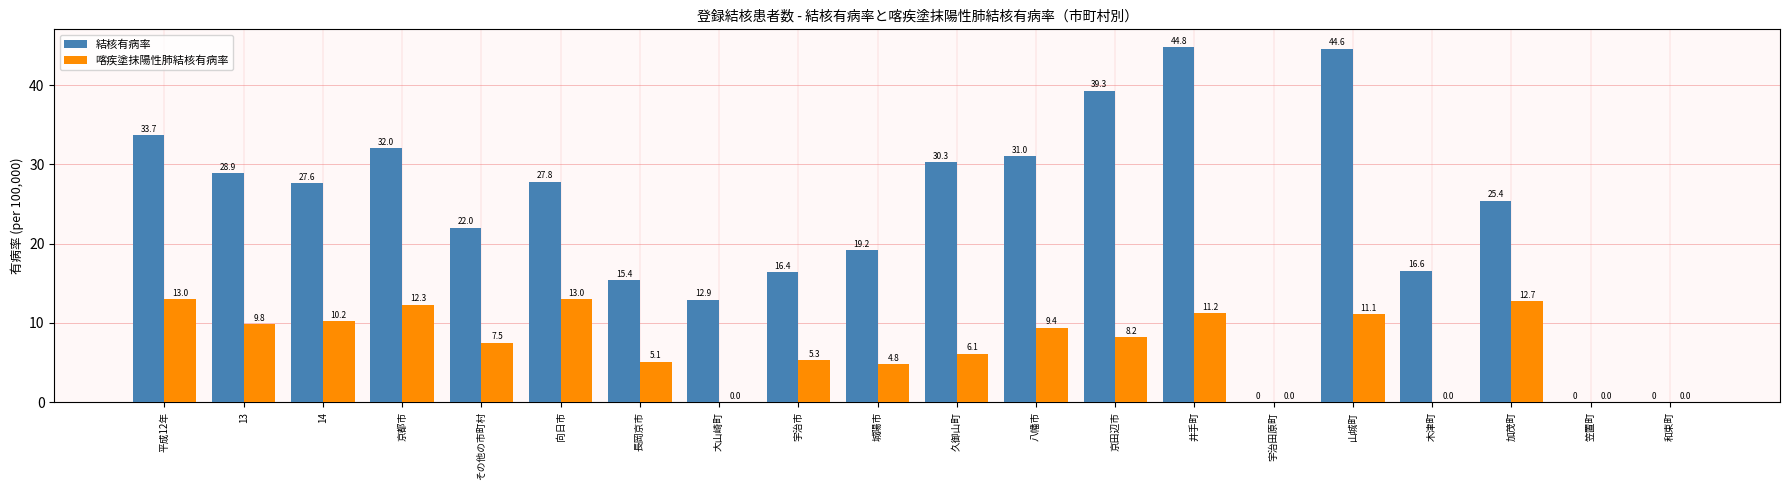

The value of 喀疾塗抹陽性肺結核有病率 at 14 is 10.2. True or false?

True